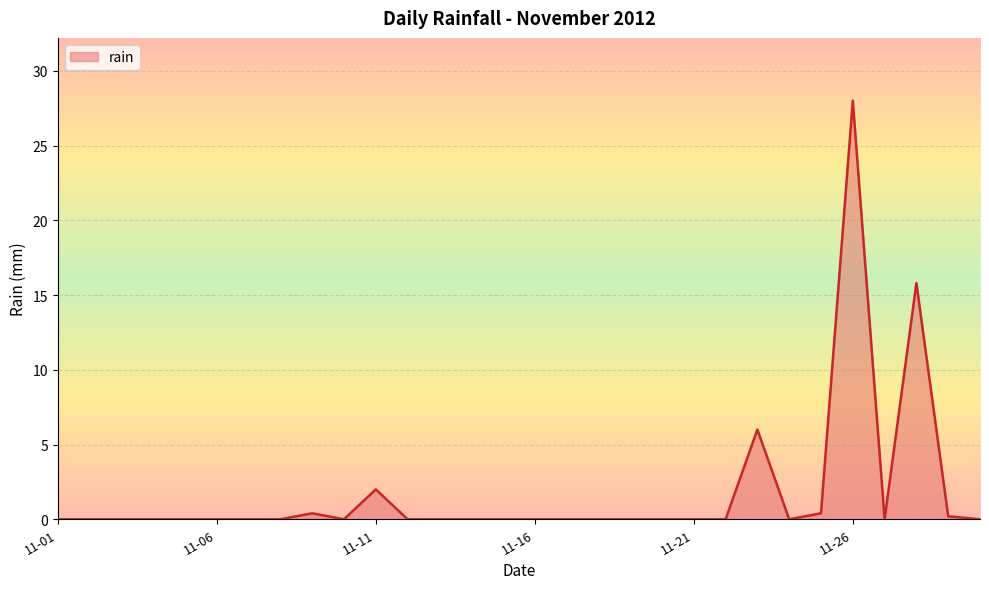

What is the maximum value shown in the chart?

28.0